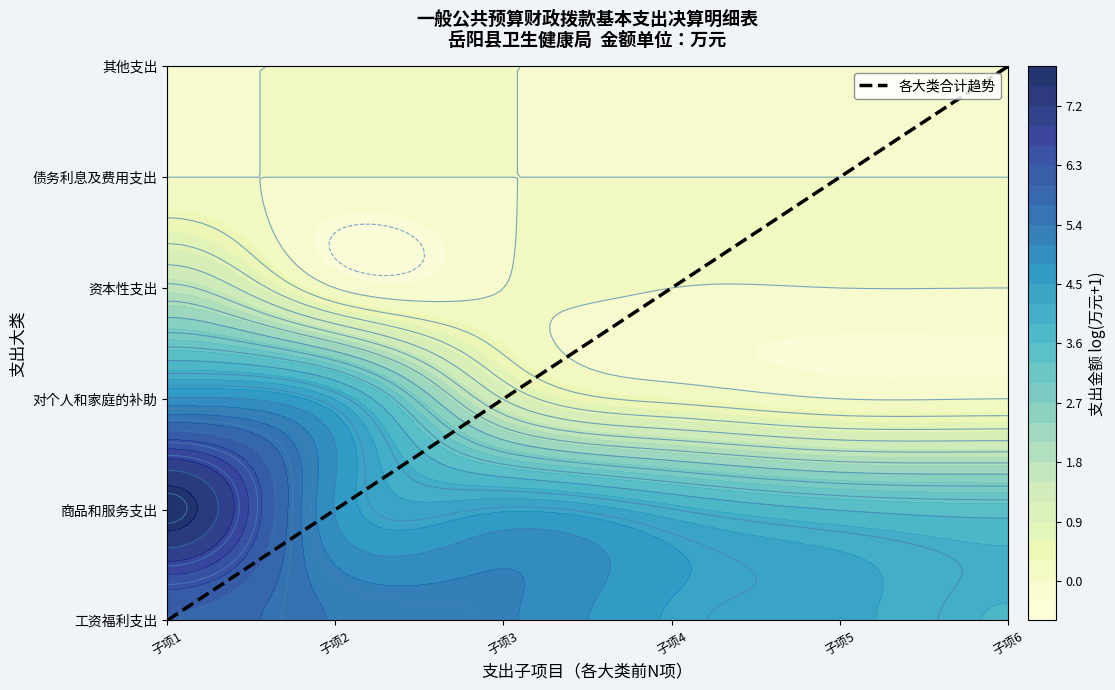

Between 子项2 and 子项6, which is larger?

子项6